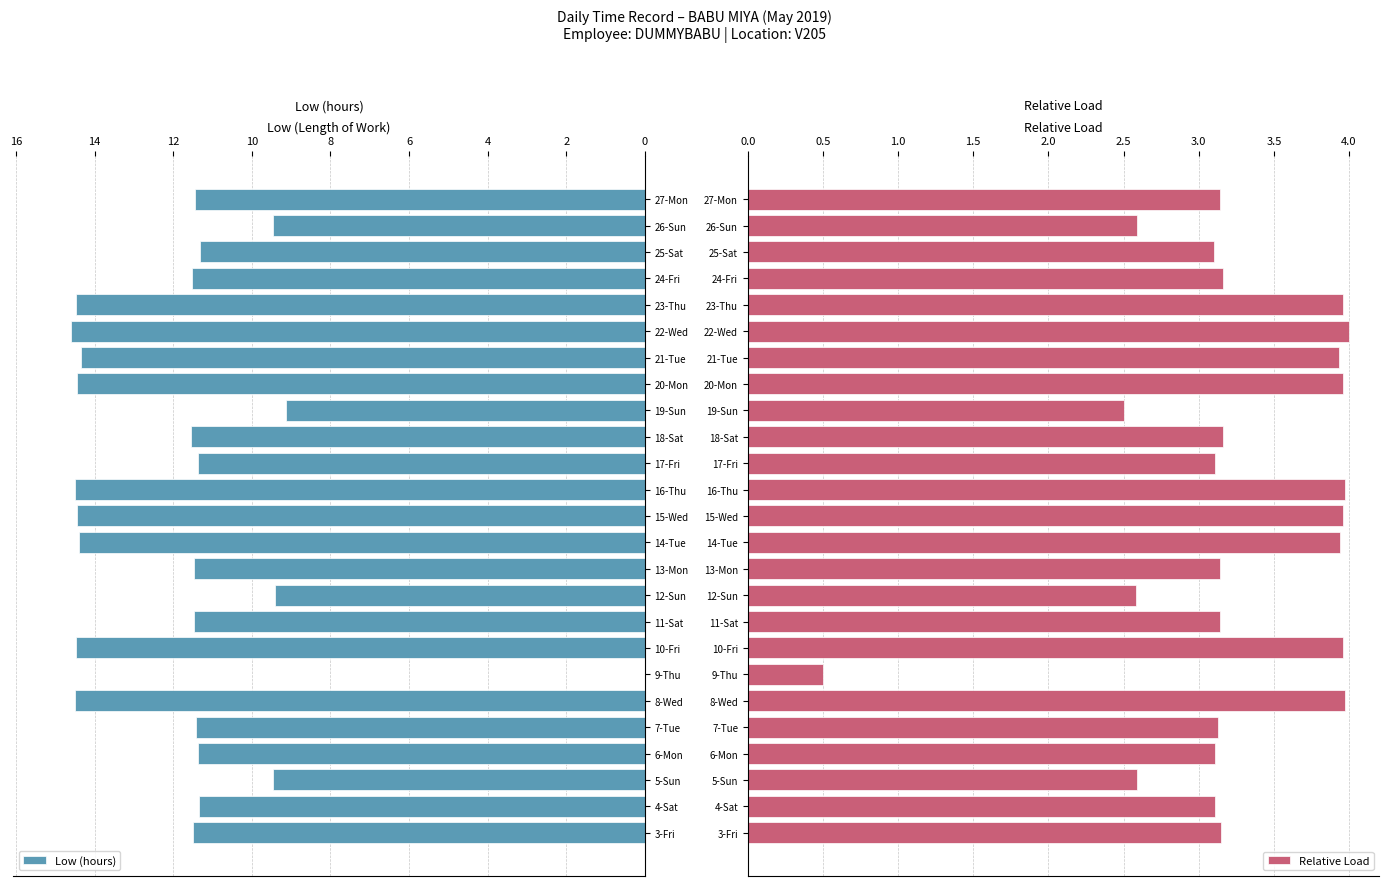

What are all the series names shown in the legend?

Low (hours), Relative Load